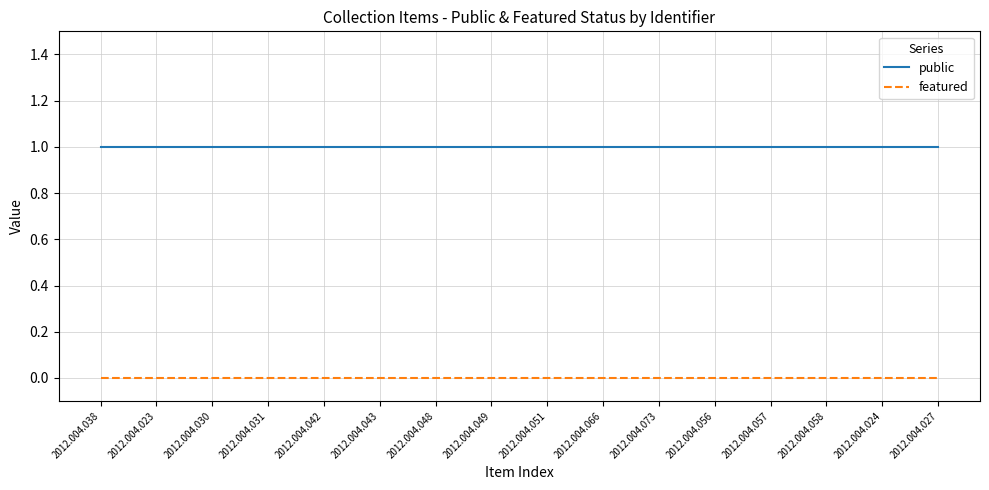

How many lines are shown in the chart?

2